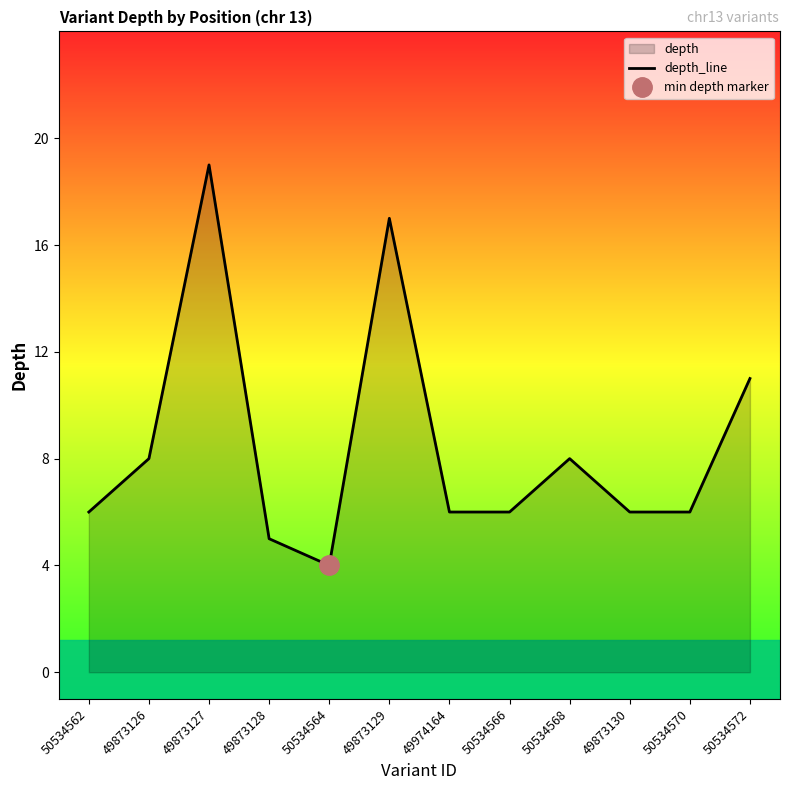

At which label is the value closest to 11?

50534572